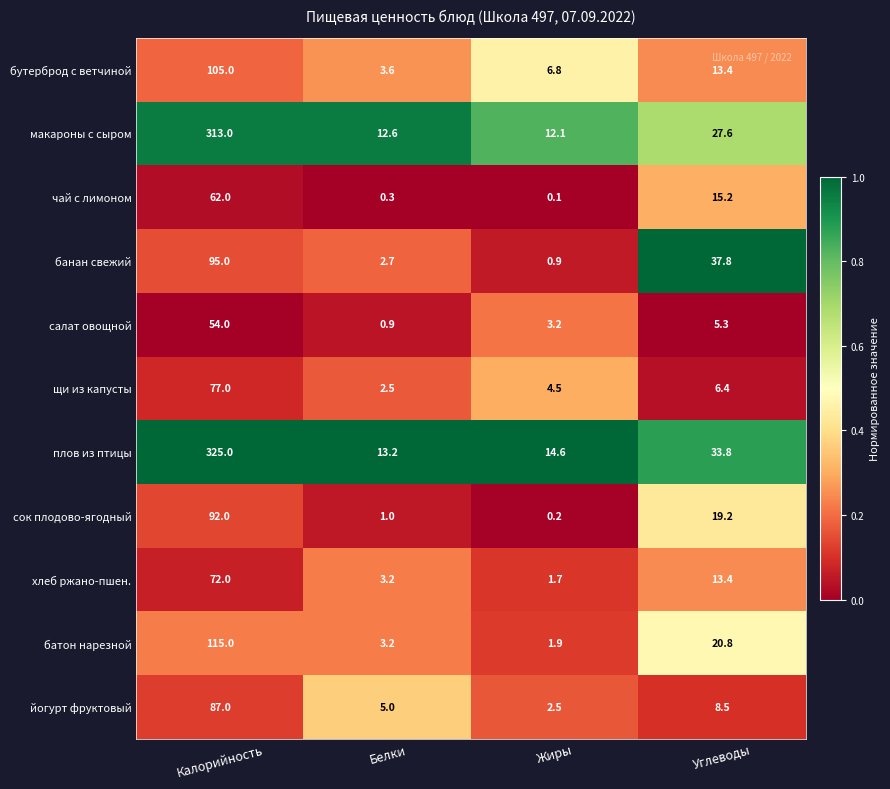

Which series has the largest total across all categories?

плов из птицы